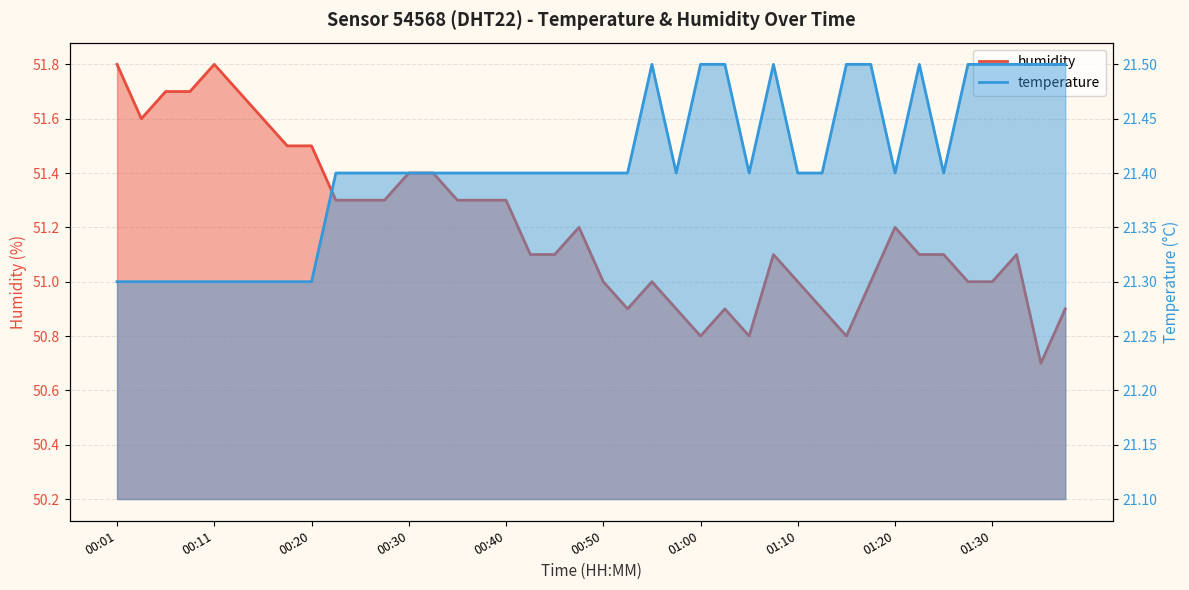

What is the spread (max minus min) of values at 00:47?

29.8